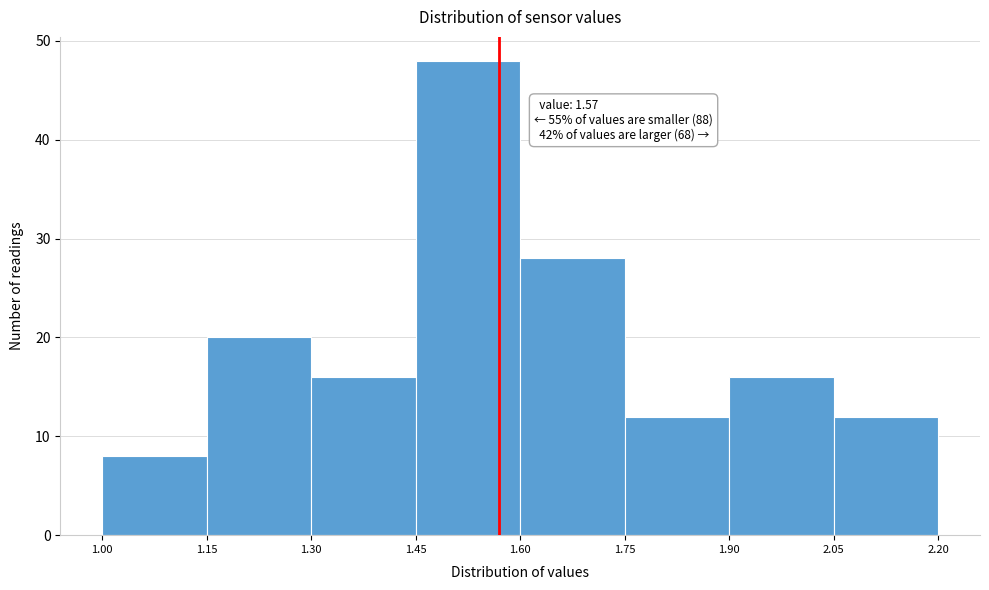

Over which range of the x-axis is the bar tallest?

1.45 to 1.60